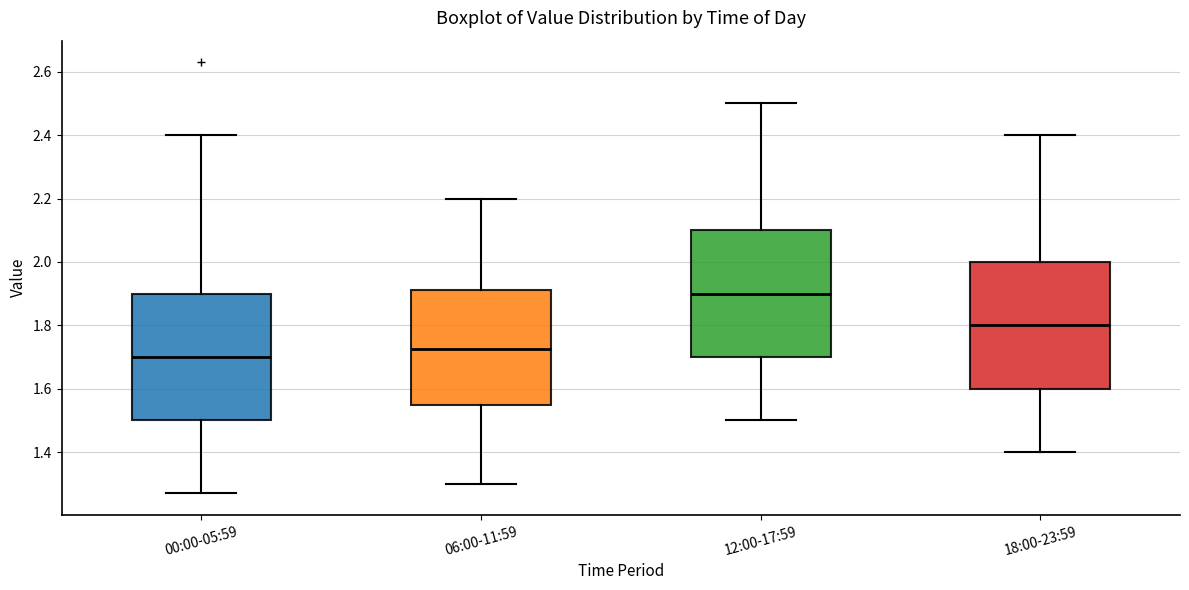

Which box's median line is the lowest?

00:00-05:59